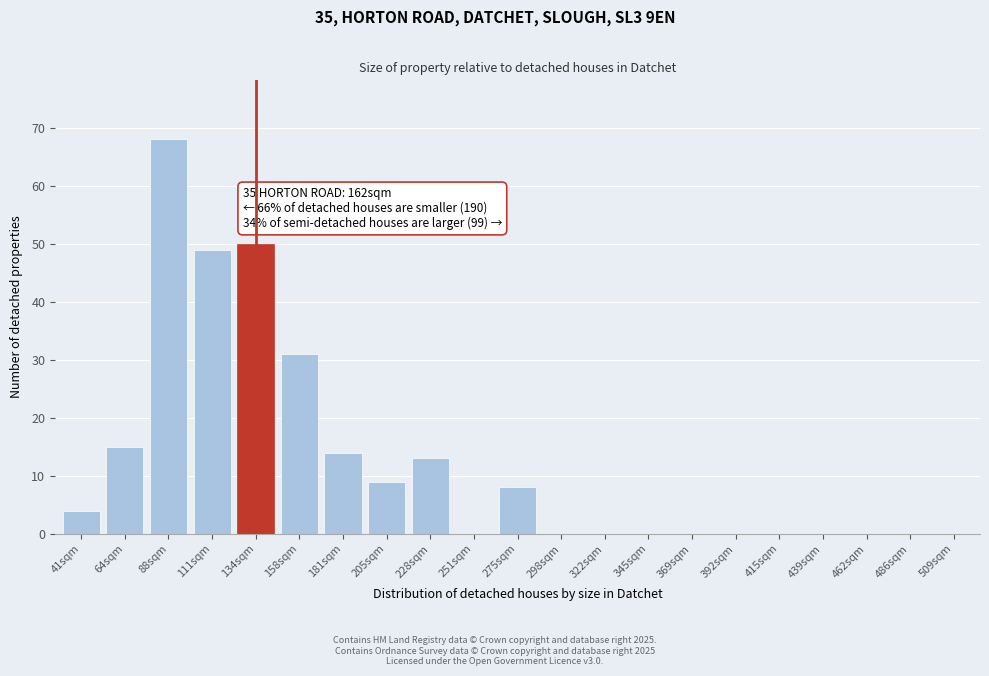

Reading right to left, transcribe all the data shown in this chart.

509sqm=0	486sqm=0	462sqm=0	439sqm=0	415sqm=0	392sqm=0	369sqm=0	345sqm=0	322sqm=0	298sqm=0	275sqm=8	251sqm=0	228sqm=13	205sqm=9	181sqm=14	158sqm=31	134sqm=50	111sqm=49	88sqm=68	64sqm=15	41sqm=4